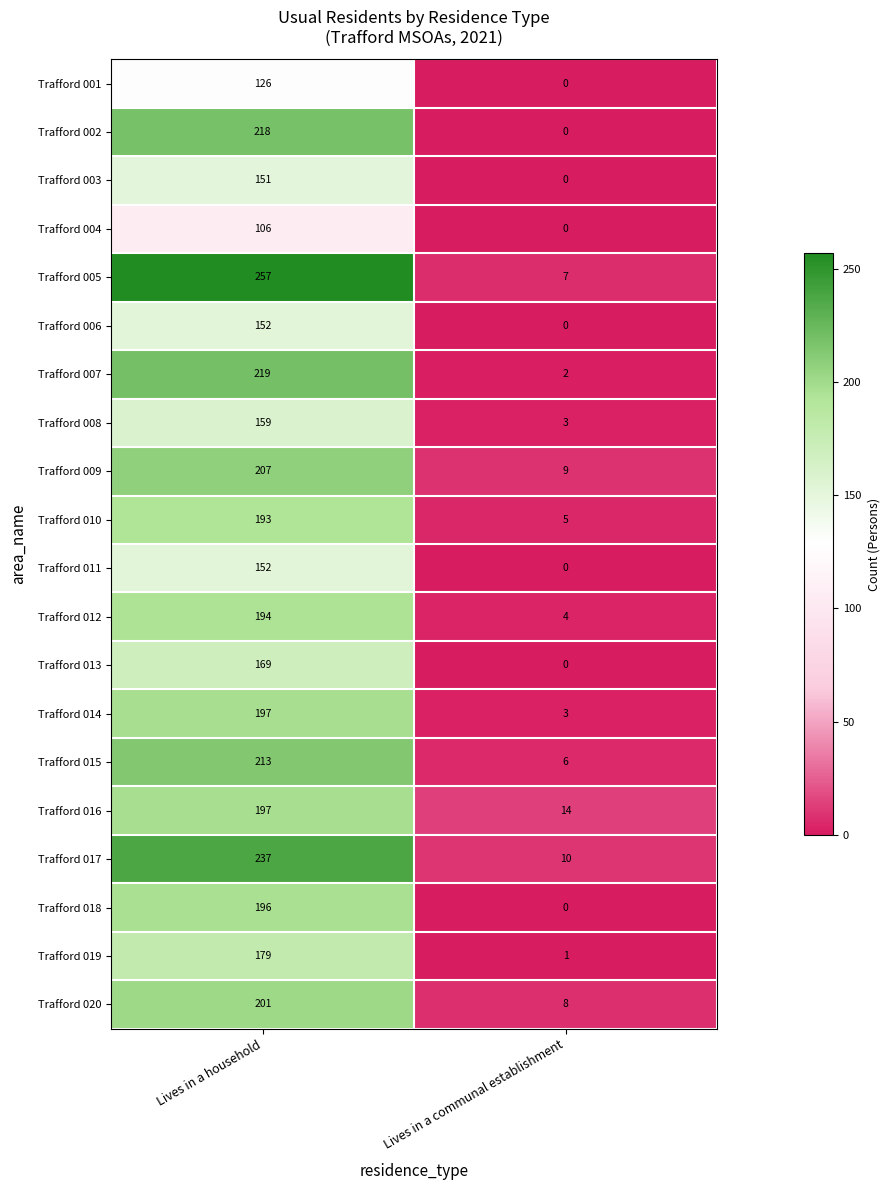

Is the value of Trafford 010 at Lives in a household greater than the value of Trafford 020 at Lives in a communal establishment?

Yes